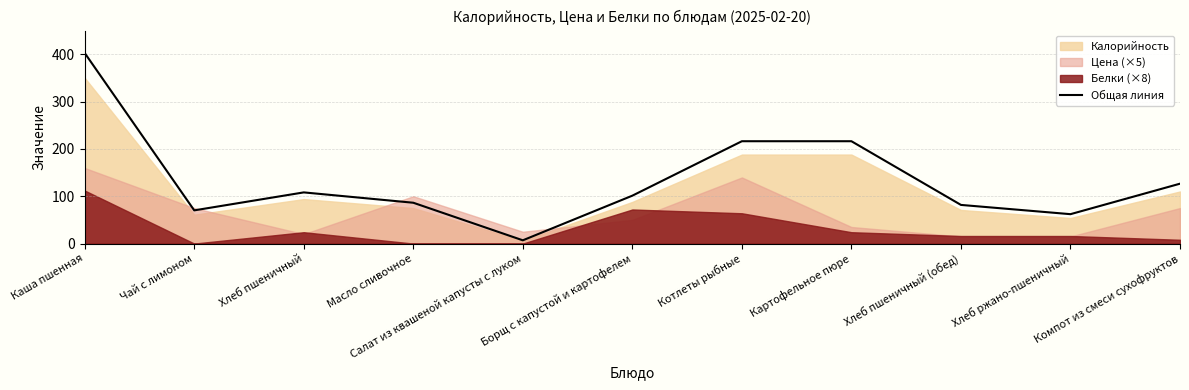

What value does the data have at Каша пшенная?

402.5